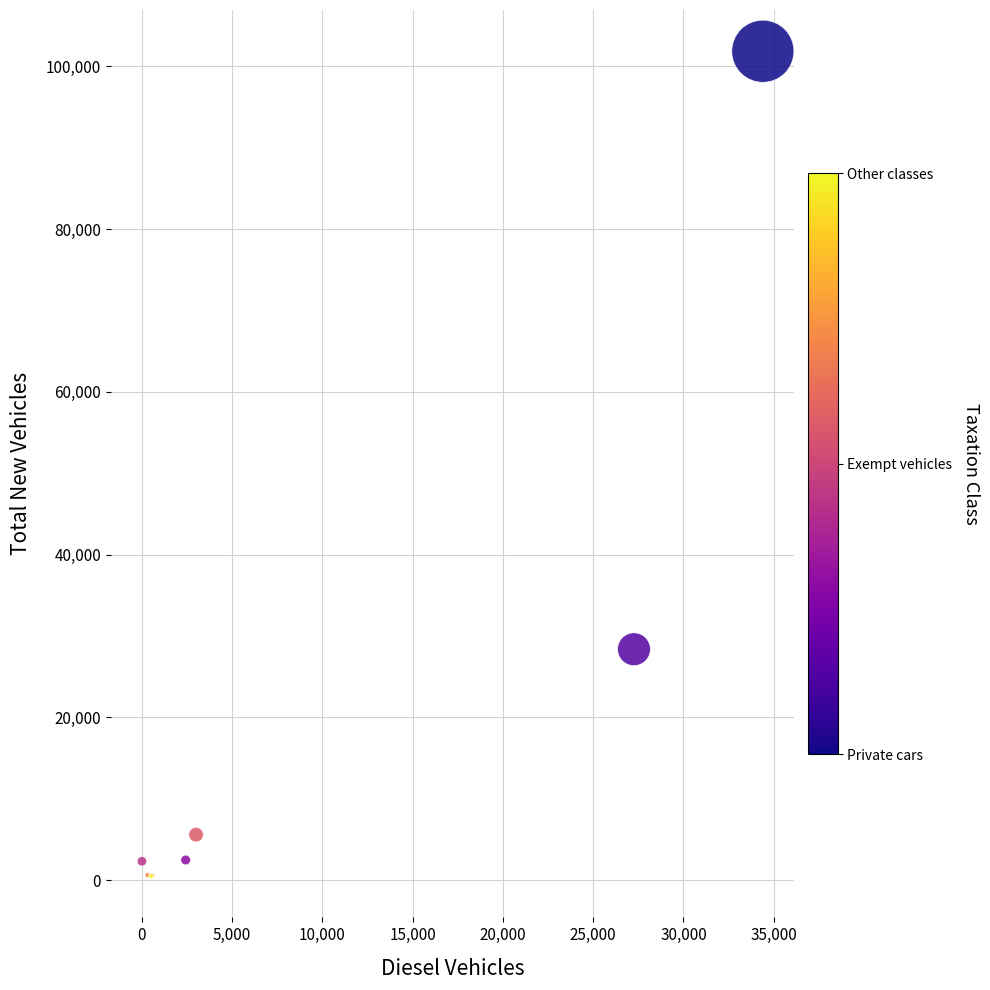

What Y value in the scatter plot is closest to 51179?

28387